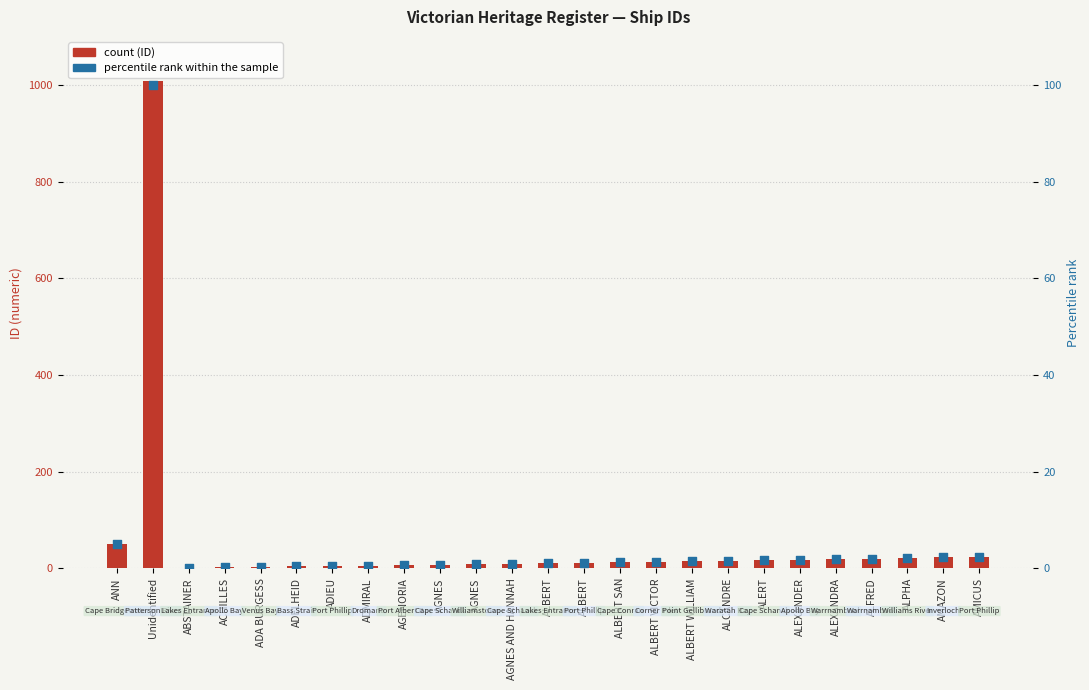

At which category is the sum across all series the highest?

Unidentified